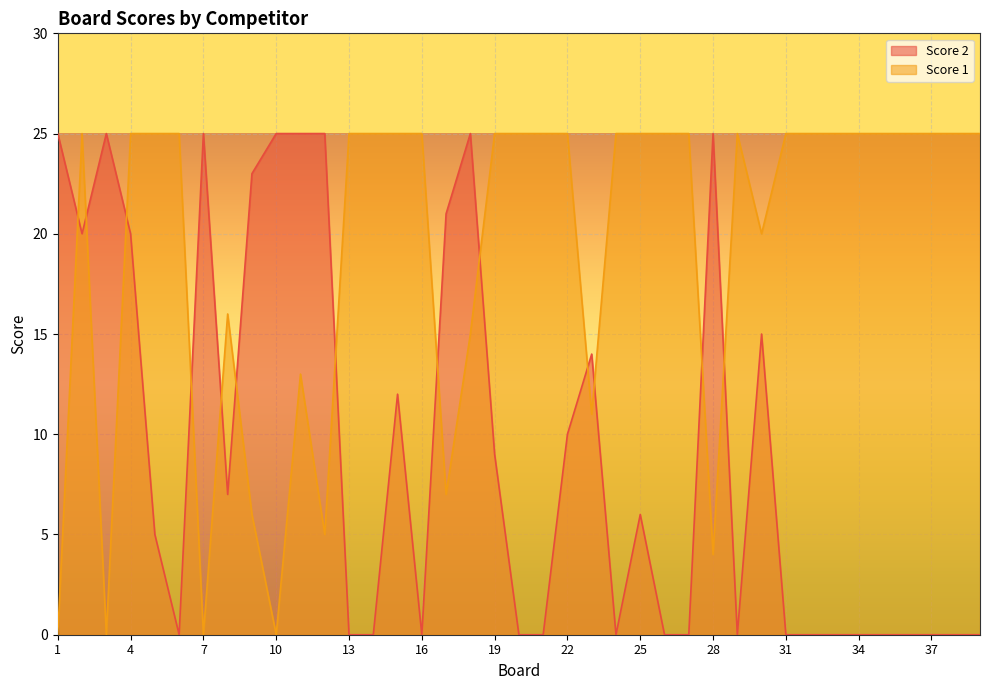

Which category has the highest value in the Score 1 series?

2